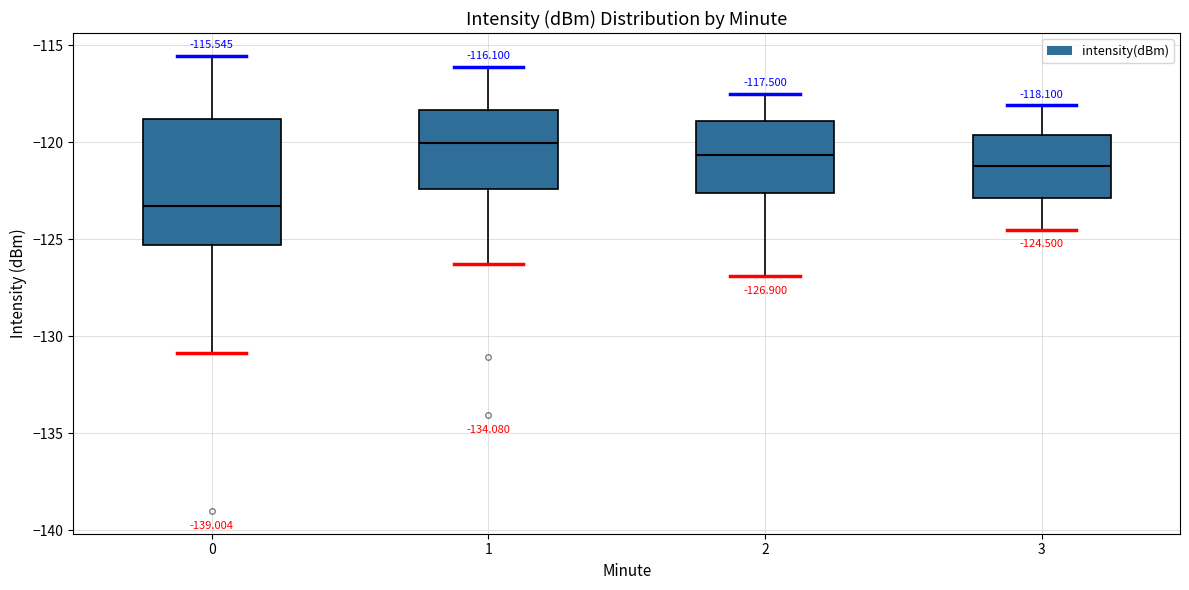

Which box's median line is the lowest?

0